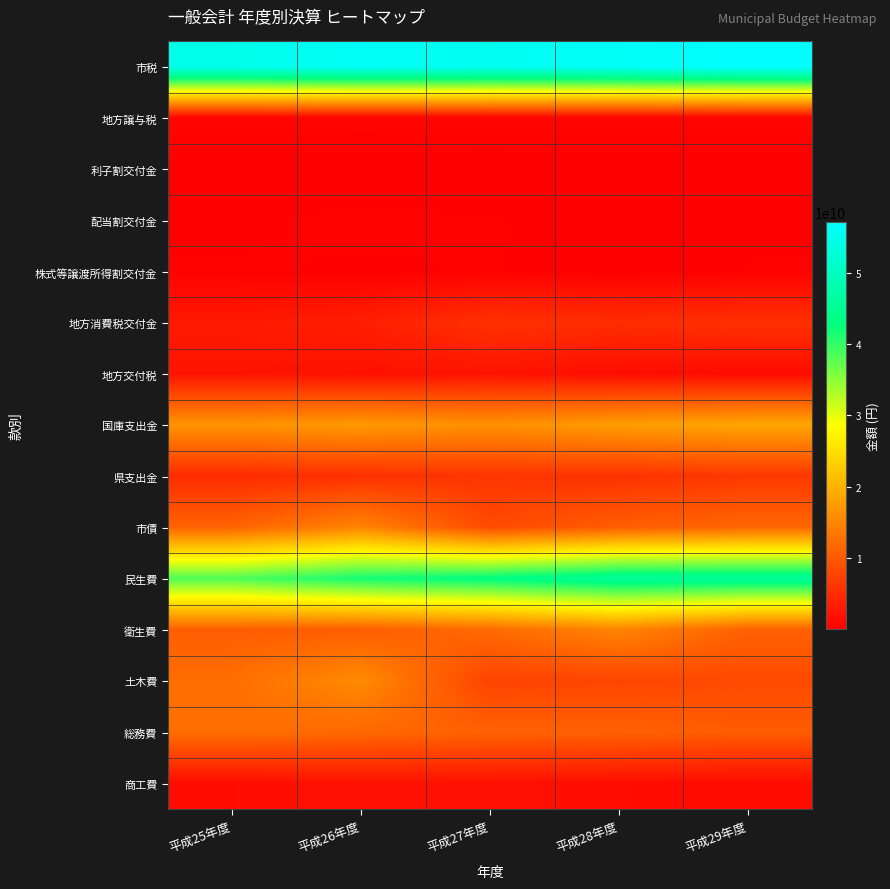

At which category is the sum across all series the highest?

平成26年度